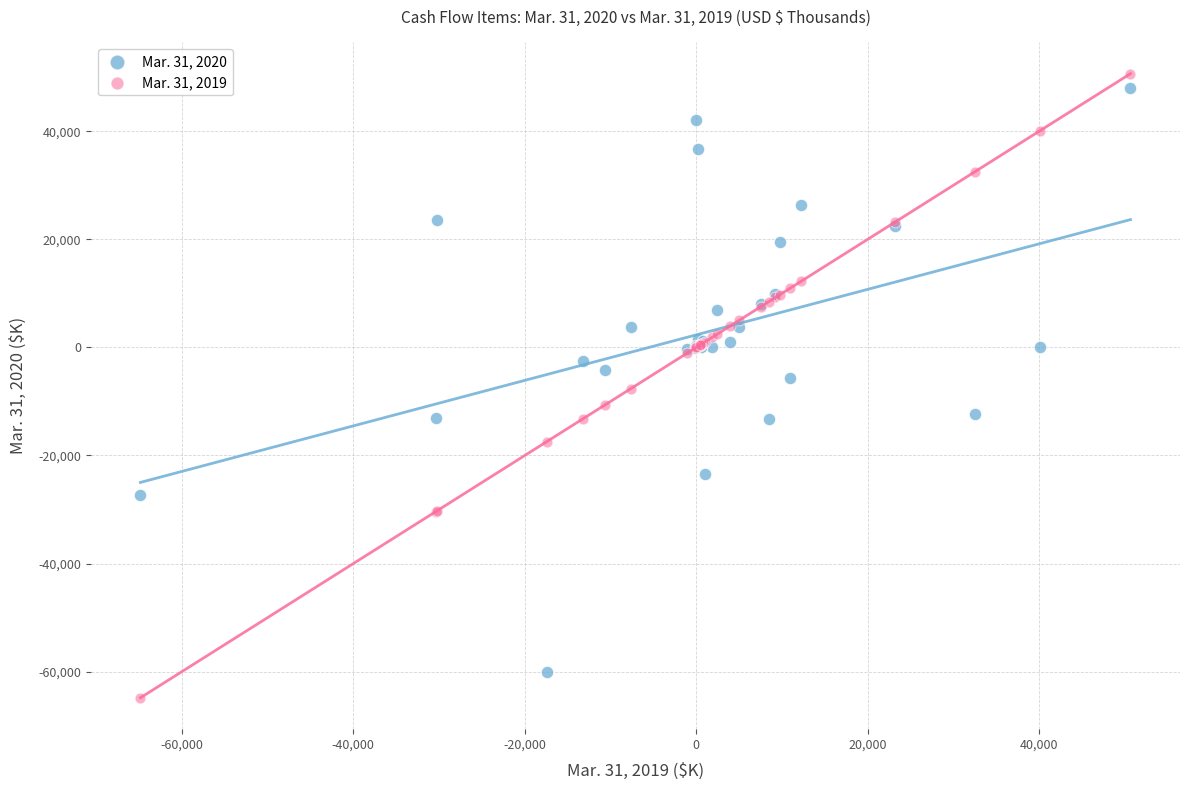

What is the X range (max minus min) for the scatter plot?

115477